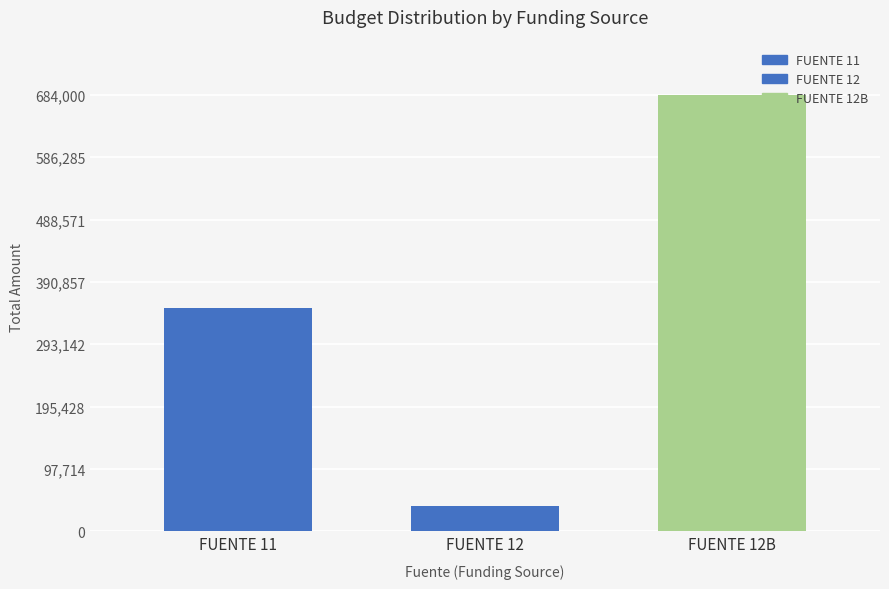

What position from the left is FUENTE 12B?

3